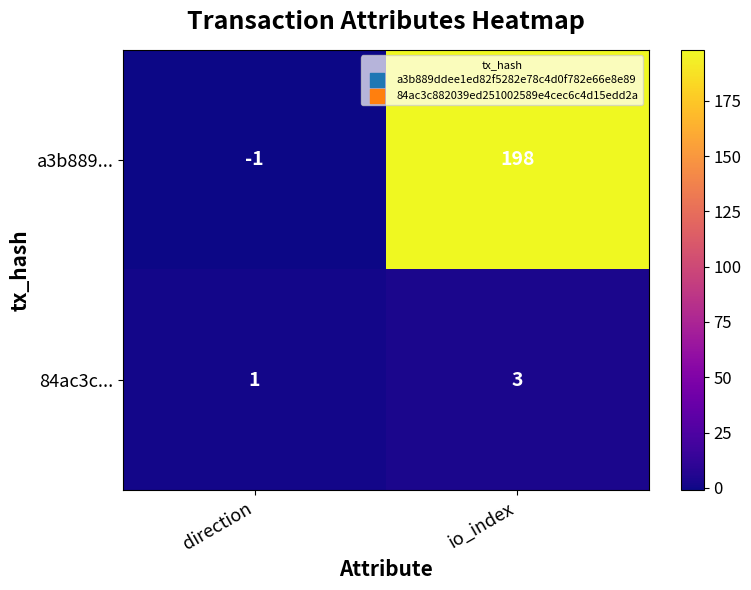

What is the difference between the a3b889... values at io_index and direction?

199